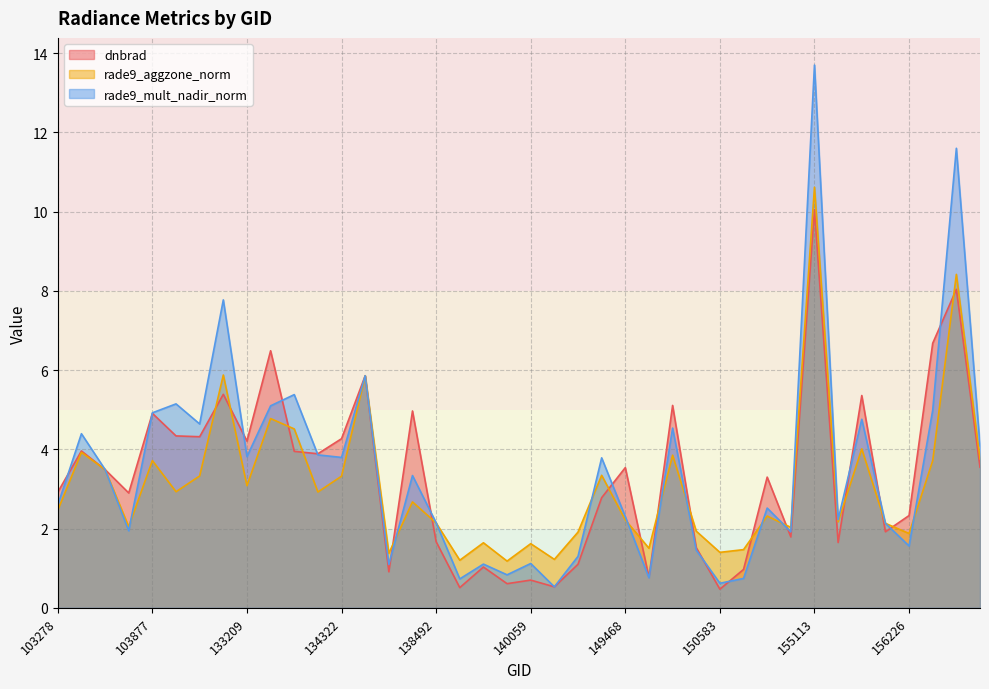

Is the value of rade9_mult_nadir_norm at 151465 greater than the value of rade9_aggzone_norm at 103515?

No